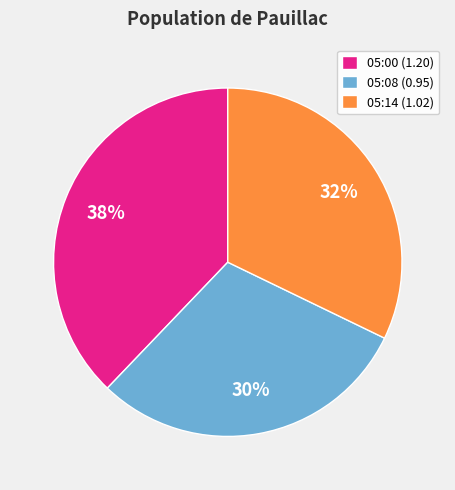

Combined, do 05:00 (1.20) and 05:14 (1.02) account for over 50%?

Yes